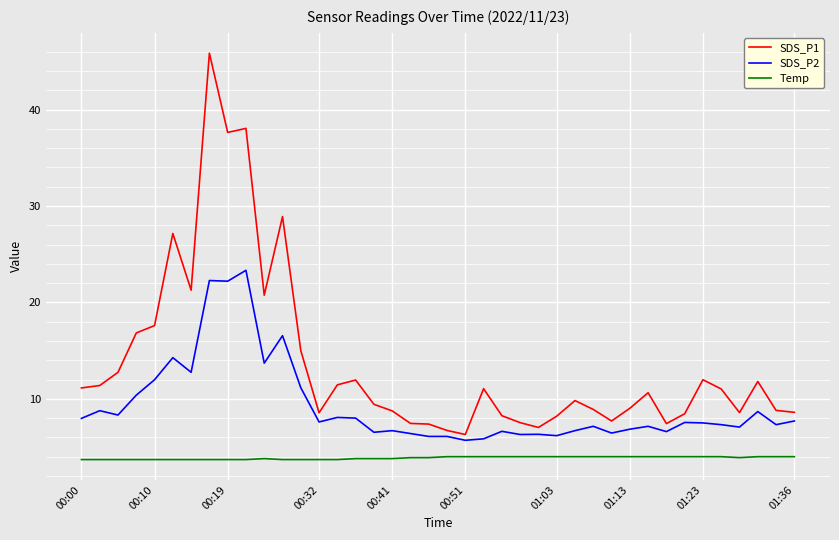

What is the greatest value displayed?

45.9